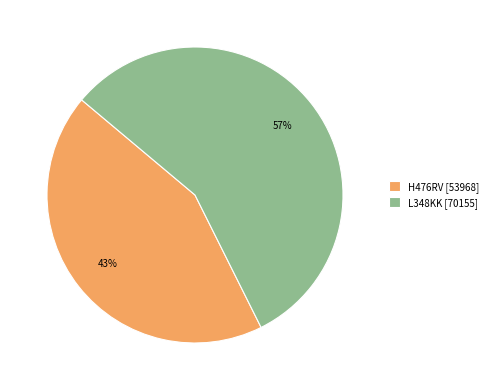

To the nearest percent, what is the average slice percentage?

50%